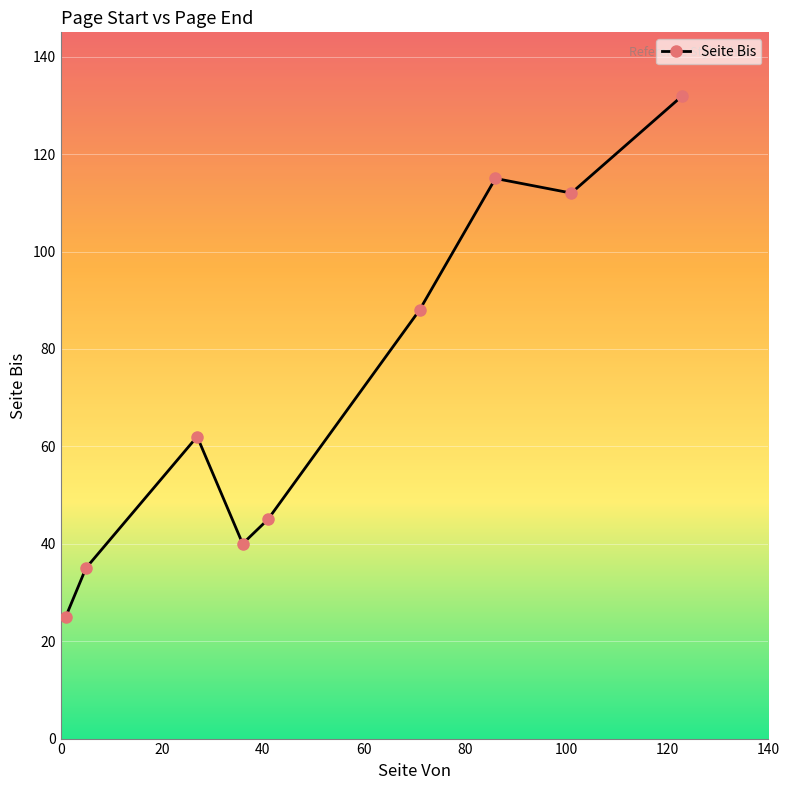

What is the minimum value shown in the chart?

25